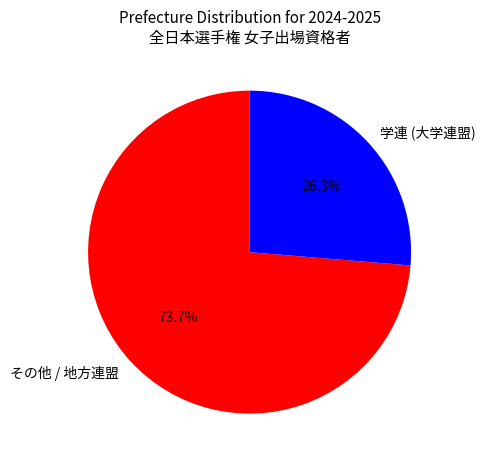

What is the ratio of the value at その他 / 地方連盟 to the value at 学連 (大学連盟)?

2.8